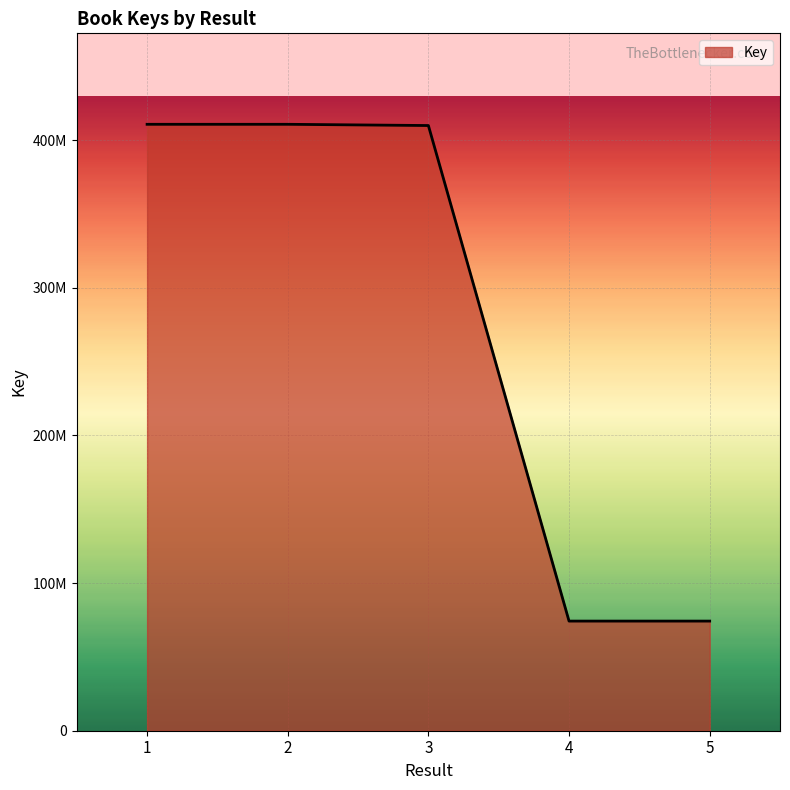

What is the average value?

275998729